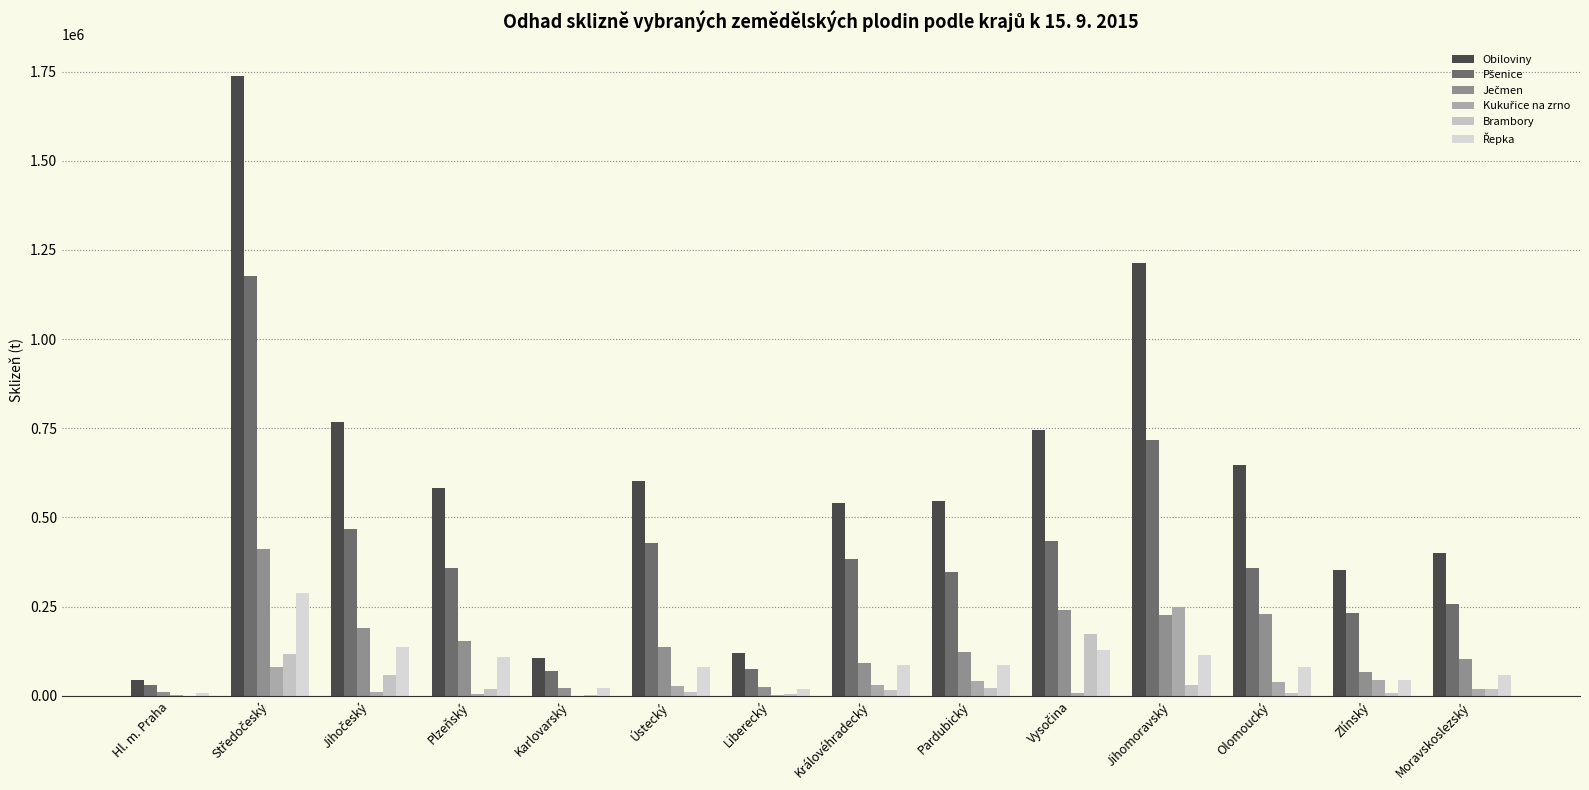

How many distinct data groups are displayed?

6